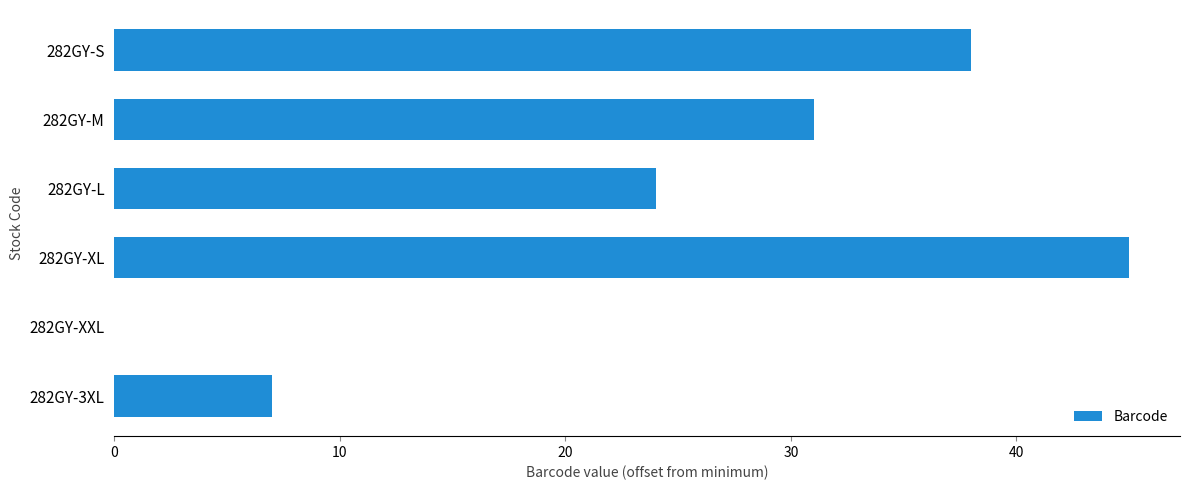

What is the ratio of the value at 282GY-M to the value at 282GY-3XL?

4.4